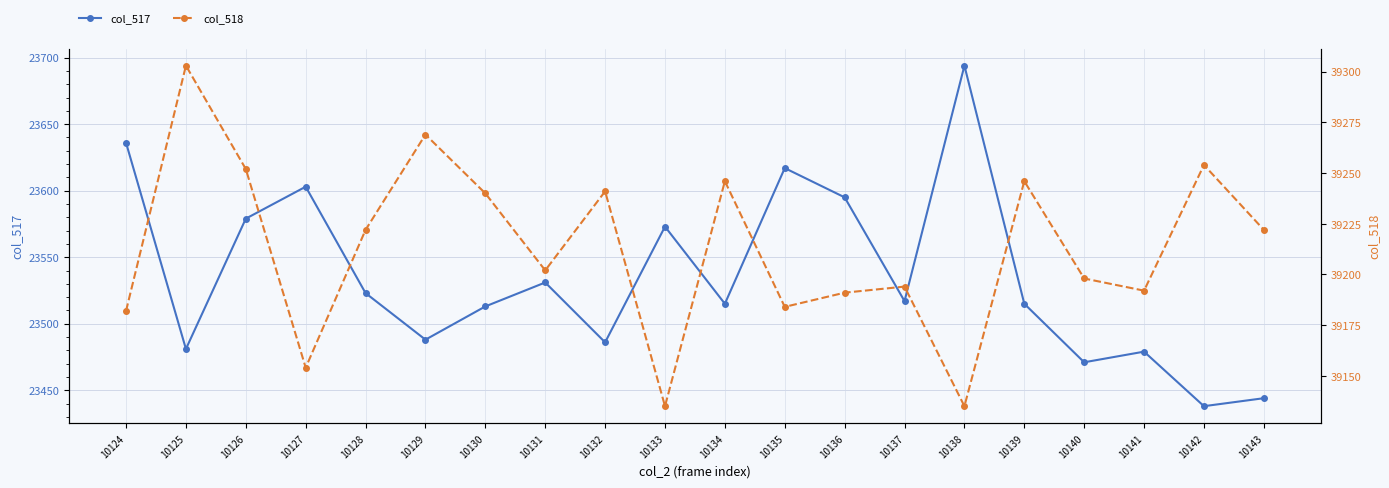

True or false: col_517 has more than 2 points higher than both neighbors.

True